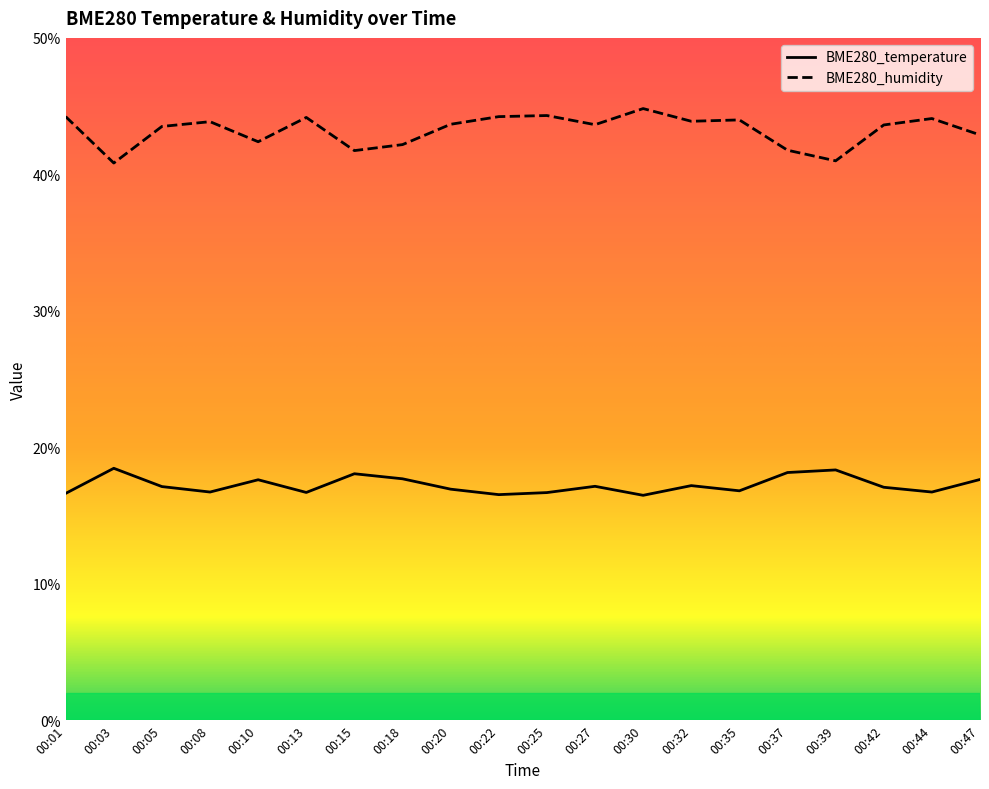

At which label does BME280_humidity first exceed 43?

00:01